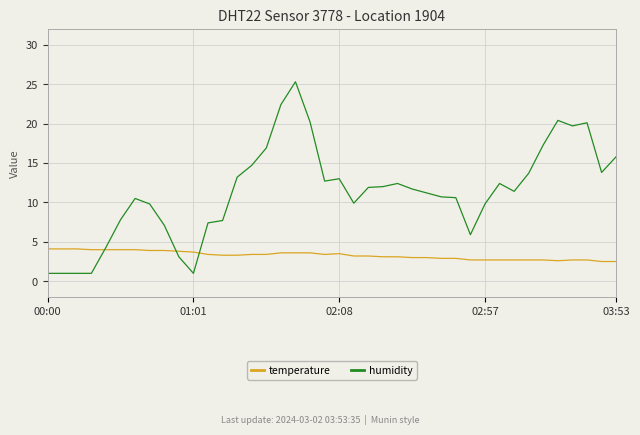

What is the minimum value for humidity?

1.0